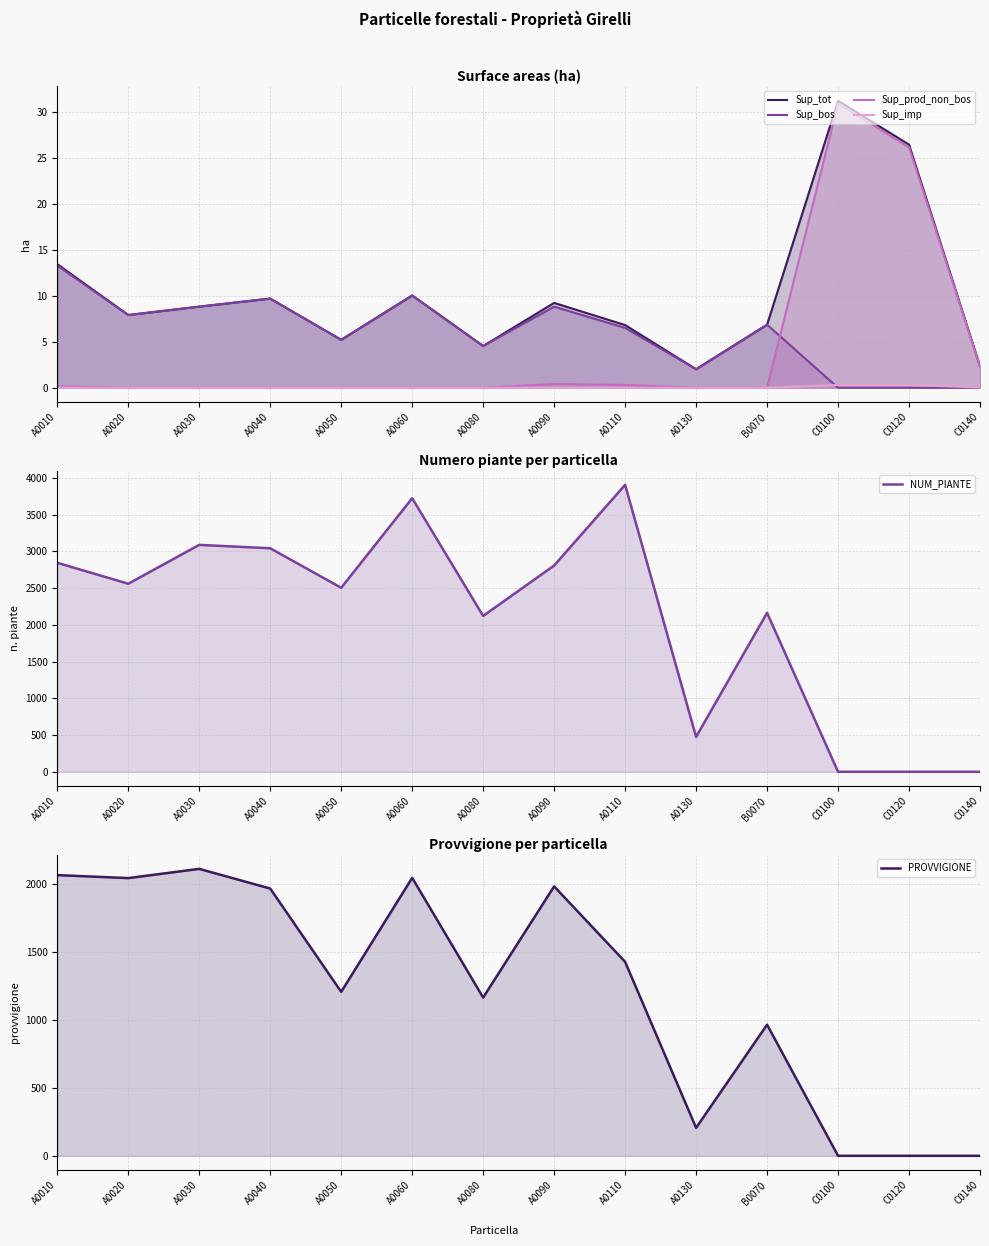

Reading right to left, extract all data points from this chart.

Sup_tot: C0140=2.4	C0120=26.5	C0100=31.3	B0070=6.9	A0130=2.0	A0110=6.8	A0090=9.2	A0080=4.5	A0060=10.1	A0050=5.2	A0040=9.7	A0030=8.8	A0020=7.9	A0010=13.5
Sup_bos: C0140=0.0	C0120=0.0	C0100=0.0	B0070=6.9	A0130=2.0	A0110=6.5	A0090=8.8	A0080=4.5	A0060=10.1	A0050=5.2	A0040=9.7	A0030=8.8	A0020=7.9	A0010=13.3
Sup_prod_non_bos: C0140=2.3	C0120=26.2	C0100=31.0	B0070=0.0	A0130=0.0	A0110=0.3	A0090=0.4	A0080=0.0	A0060=0.0	A0050=0.0	A0040=0.0	A0030=0.0	A0020=0.0	A0010=0.2
Sup_imp: C0140=0.0	C0120=0.3	C0100=0.3	B0070=0.0	A0130=0.0	A0110=0.0	A0090=0.0	A0080=0.0	A0060=0.0	A0050=0.0	A0040=0.0	A0030=0.0	A0020=0.0	A0010=0.0
NUM_PIANTE: C0140=0.0	C0120=0.0	C0100=0.0	B0070=2163.0	A0130=475.0	A0110=3905.0	A0090=2807.0	A0080=2121.0	A0060=3723.0	A0050=2504.0	A0040=3042.0	A0030=3088.0	A0020=2559.0	A0010=2844.0
PROVVIGIONE: C0140=0.0	C0120=0.0	C0100=0.0	B0070=966.0	A0130=206.0	A0110=1429.0	A0090=1985.0	A0080=1166.0	A0060=2048.0	A0050=1208.0	A0040=1969.0	A0030=2114.0	A0020=2046.0	A0010=2068.0